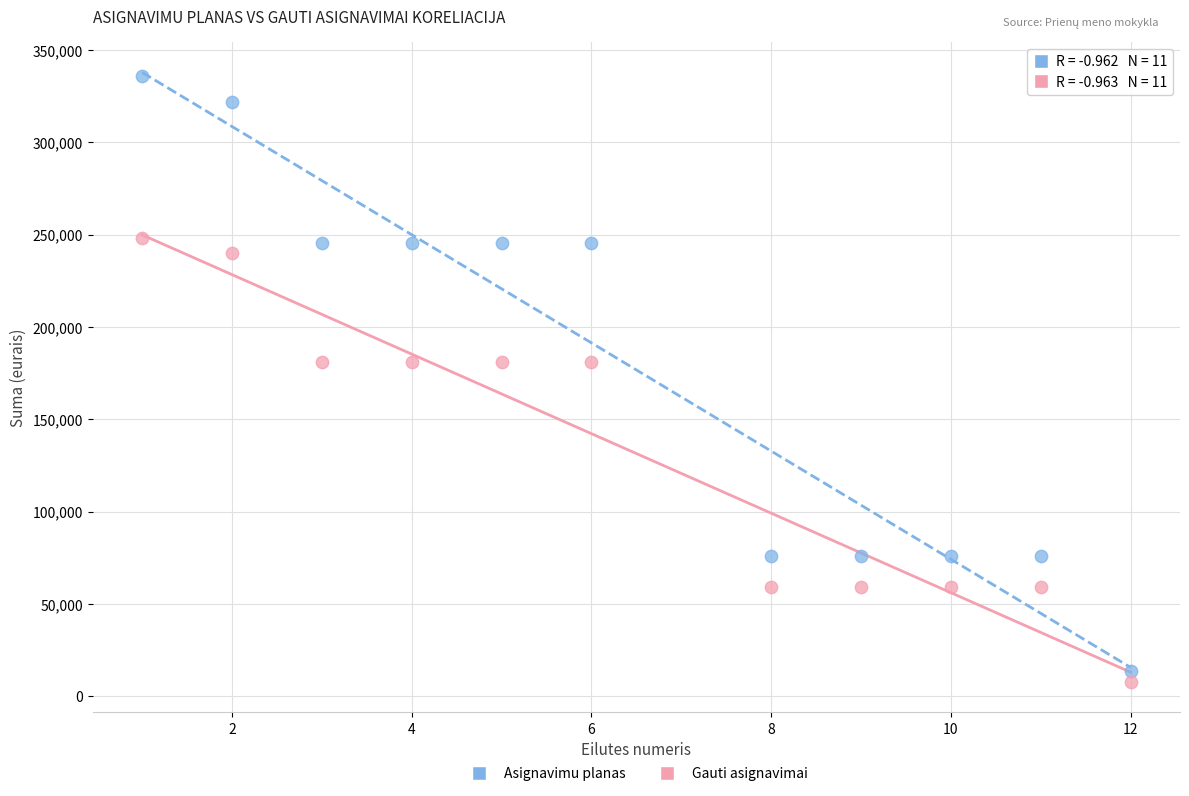

Across all data points, what is the range of Y values (max minus min)?

328000